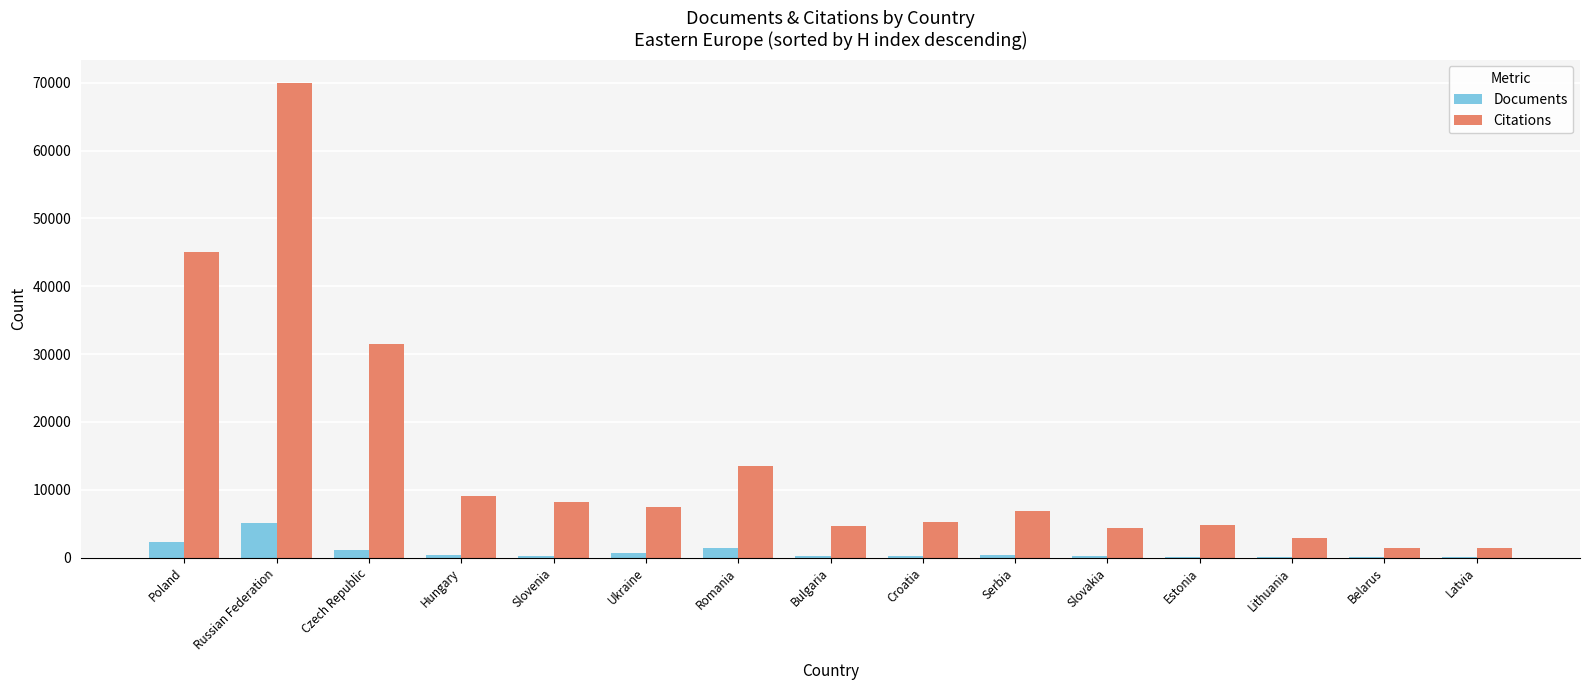

At which category is the sum across all series the highest?

Russian Federation